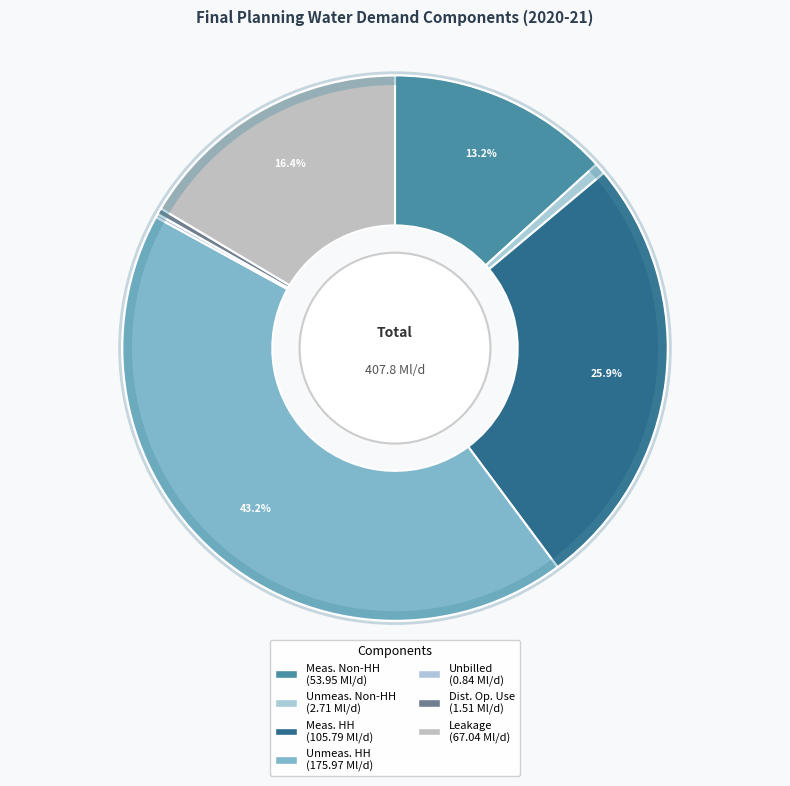

Count the number of slices in the pie.

7